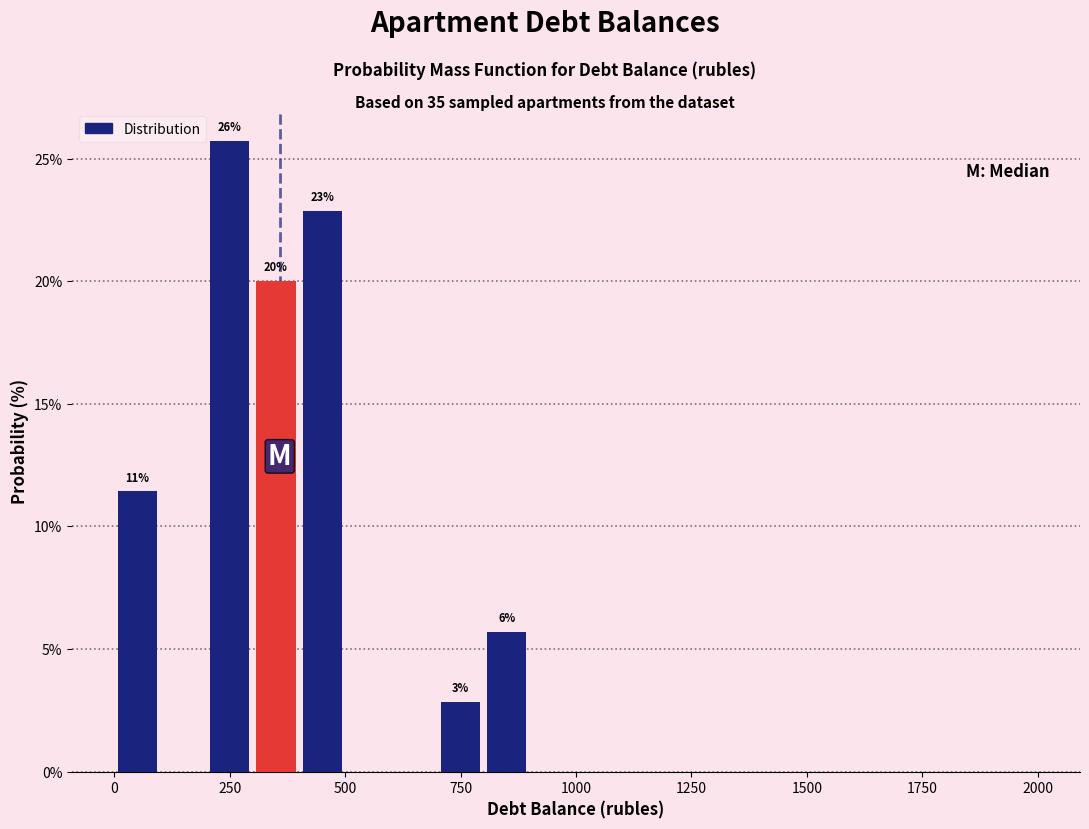

Read against the x-axis, roughly where is the centre of the tallest bar?

250